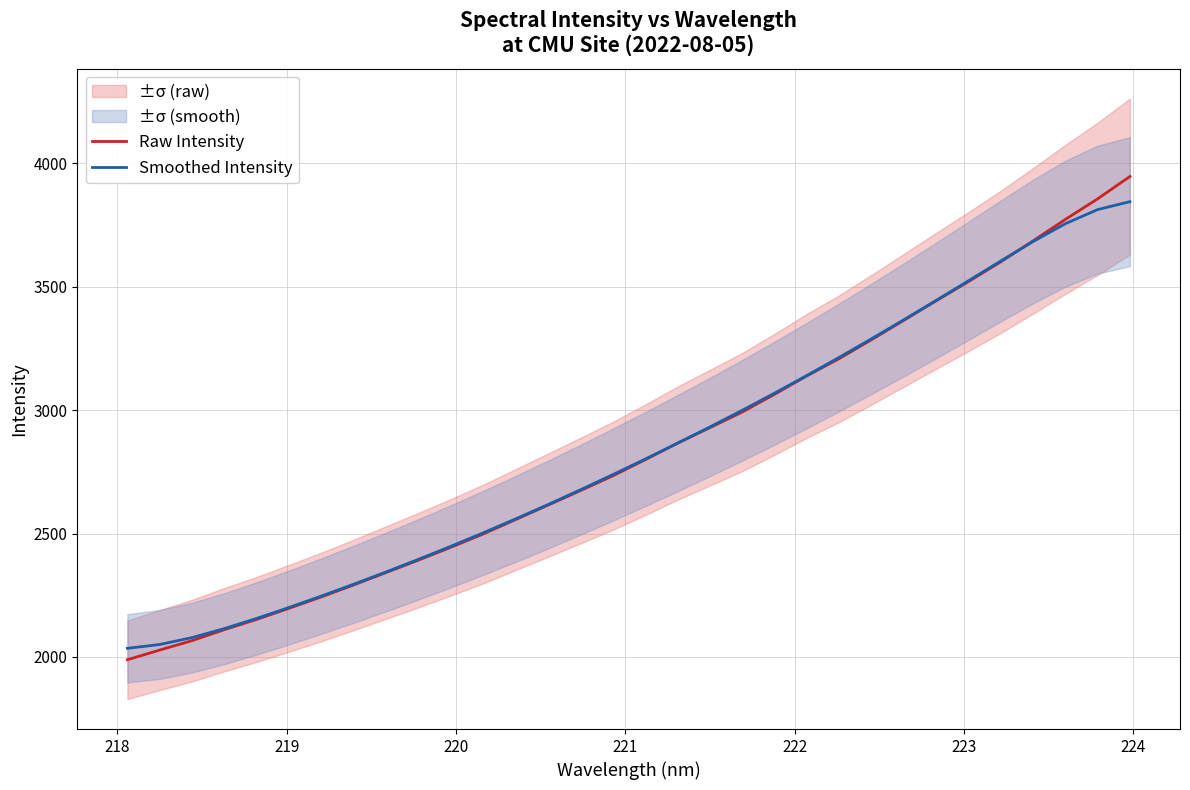

What is the maximum value for Smoothed Intensity?

3844.9